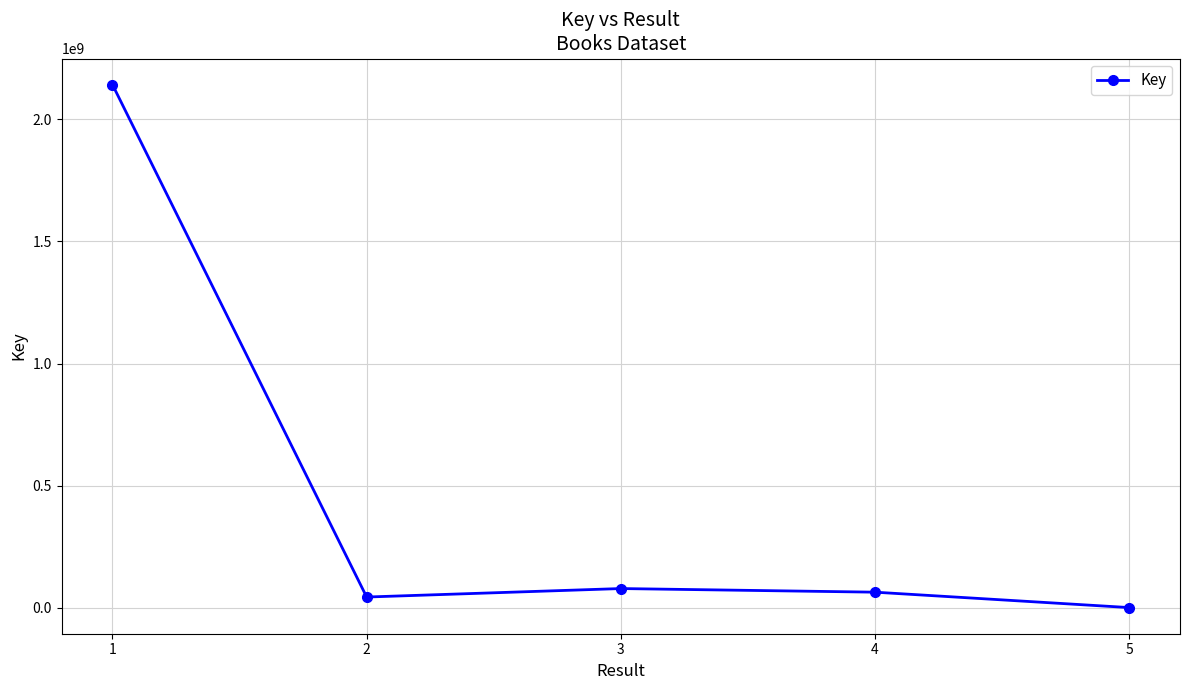

The chart shows a value of 2140791763 at 1. True or false?

True